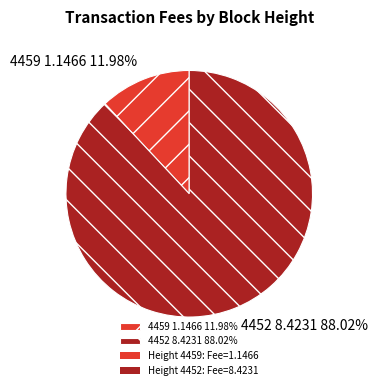

What is the total percentage of 4459 and 4452?

100.0%